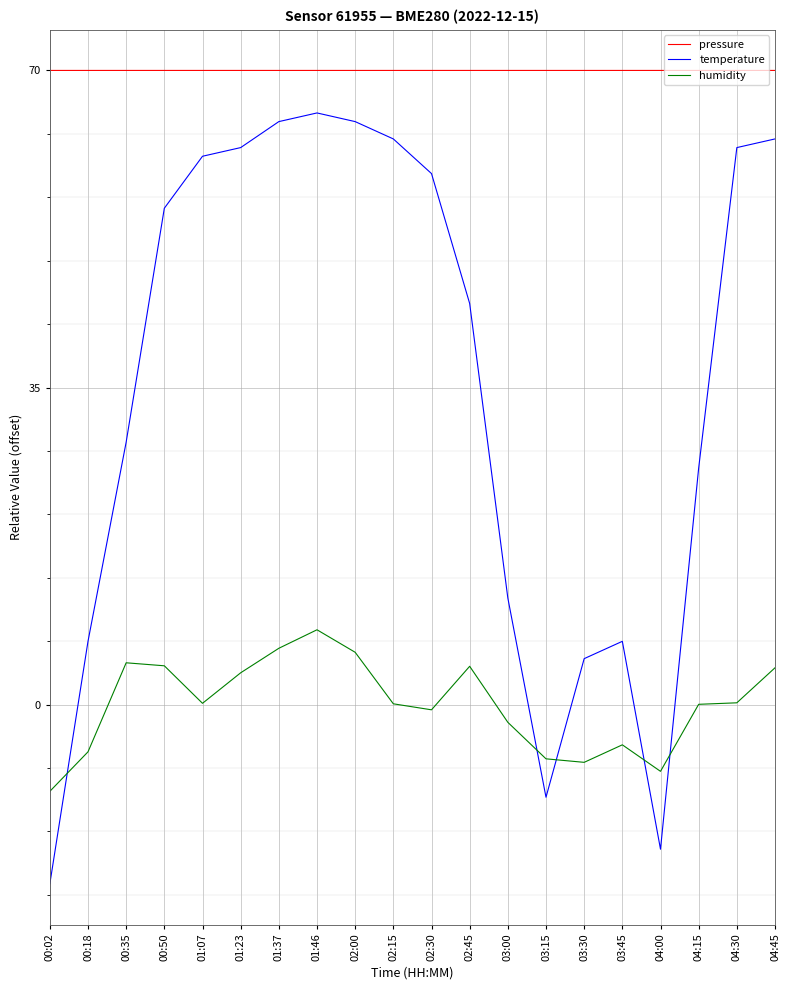

The value of pressure at 00:02 is 70.0. True or false?

True